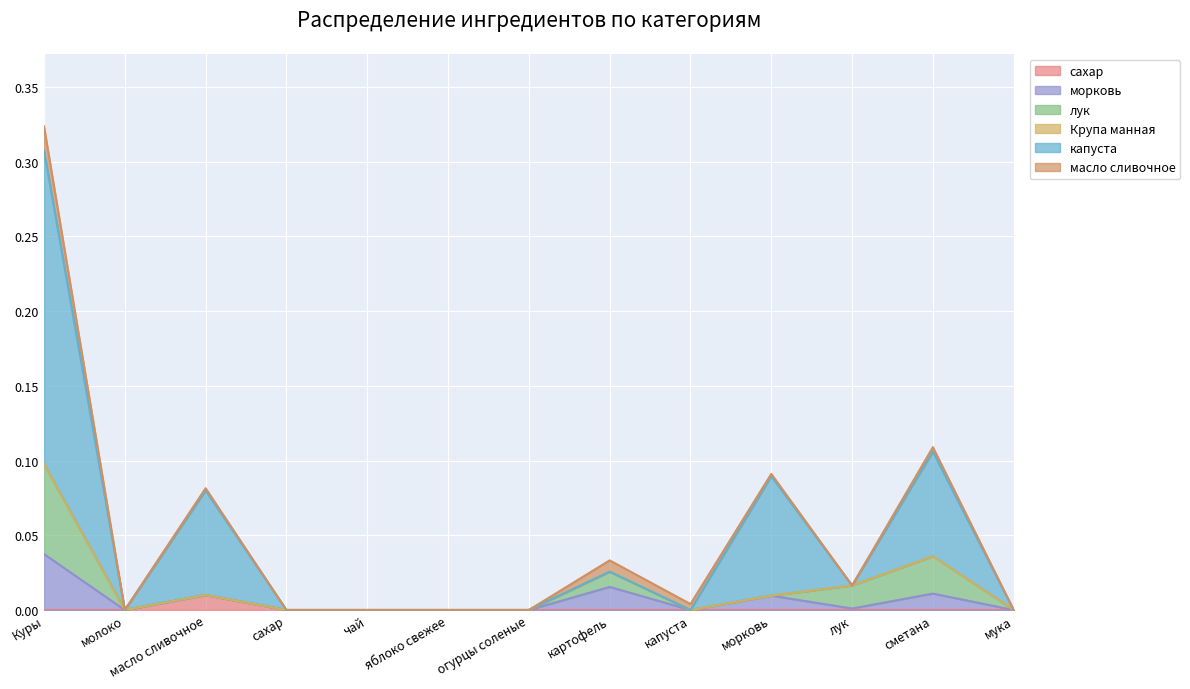

At which category is the sum across all series the highest?

Куры